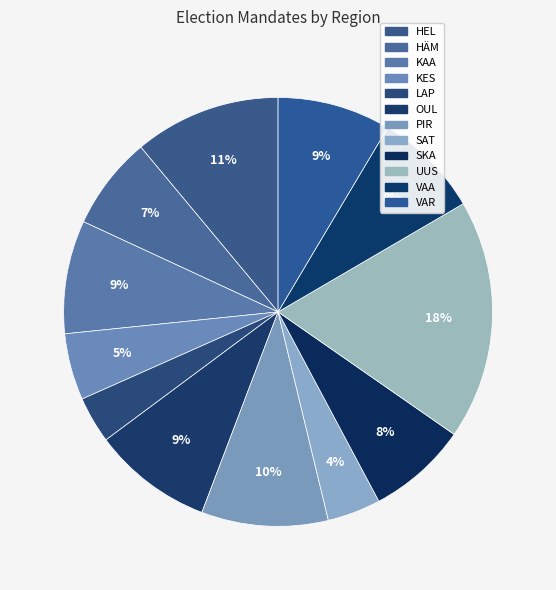

What percentage is the HÄM slice, to the nearest percent?

7%